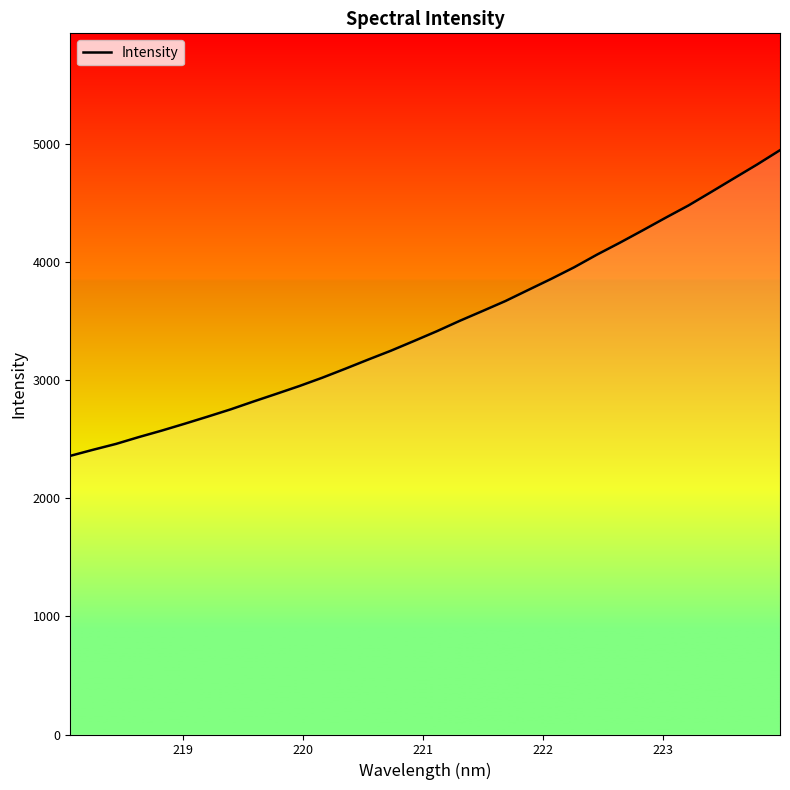

Does the chart have visible grid lines?

No